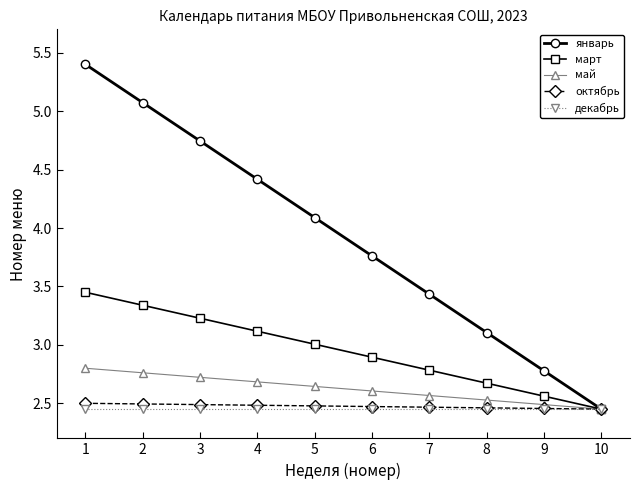

What is the value of the январь point at the 1st from the left?

5.4